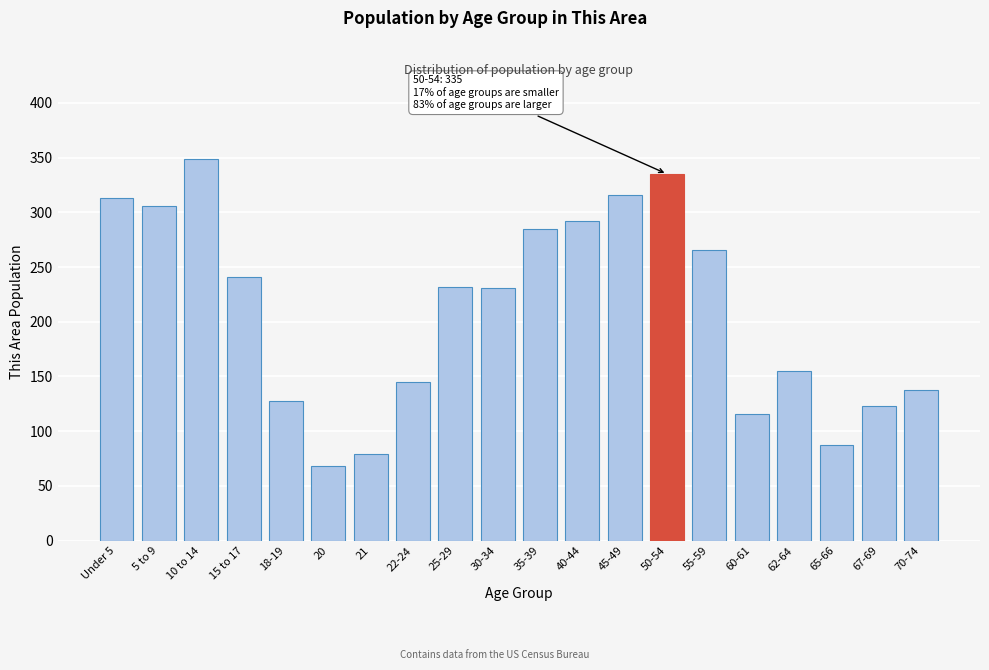

What is the label of the 16th bar from the left?

60-61